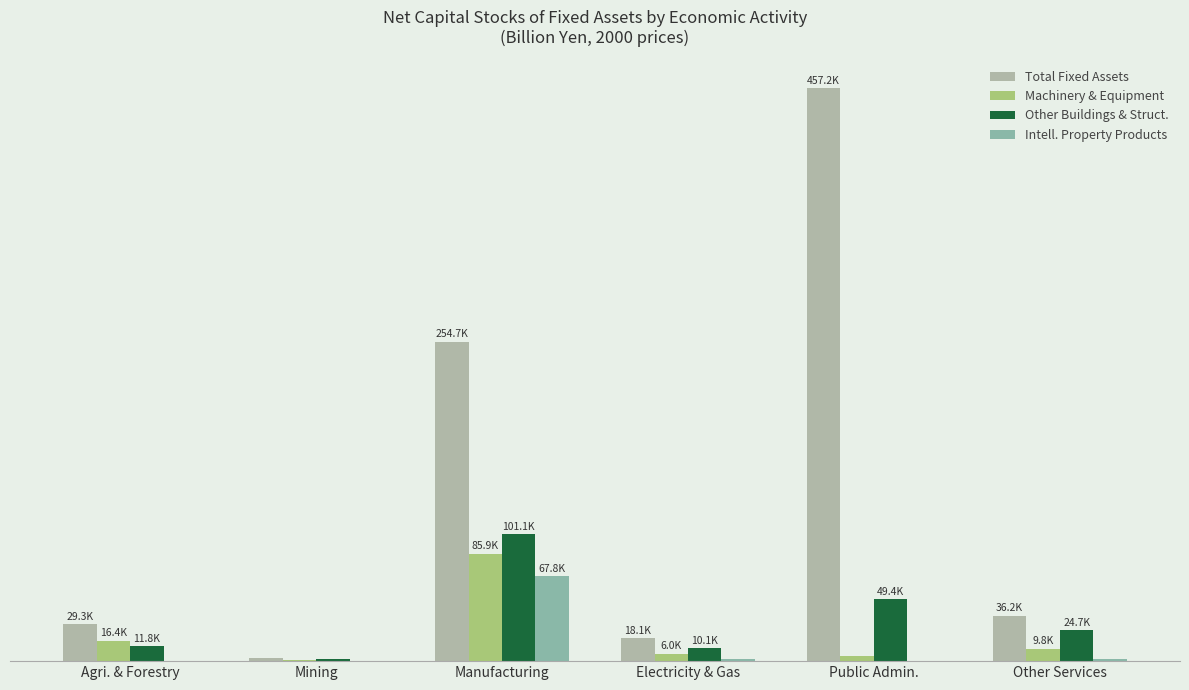

Reading left to right, list all the values displayed in this chart.

Total Fixed Assets: 29298.7	2776.7	254736.1	18079.6	457170.6	36204.4
Machinery & Equipment: 16417.2	805.5	85862.7	6049.3	4233.2	9789.6
Other Buildings & Struct.: 11846.1	1830.4	101110.0	10115.1	49441.5	24728.7
Intell. Property Products: 361.1	140.7	67763.4	1915.3	236.3	1561.0